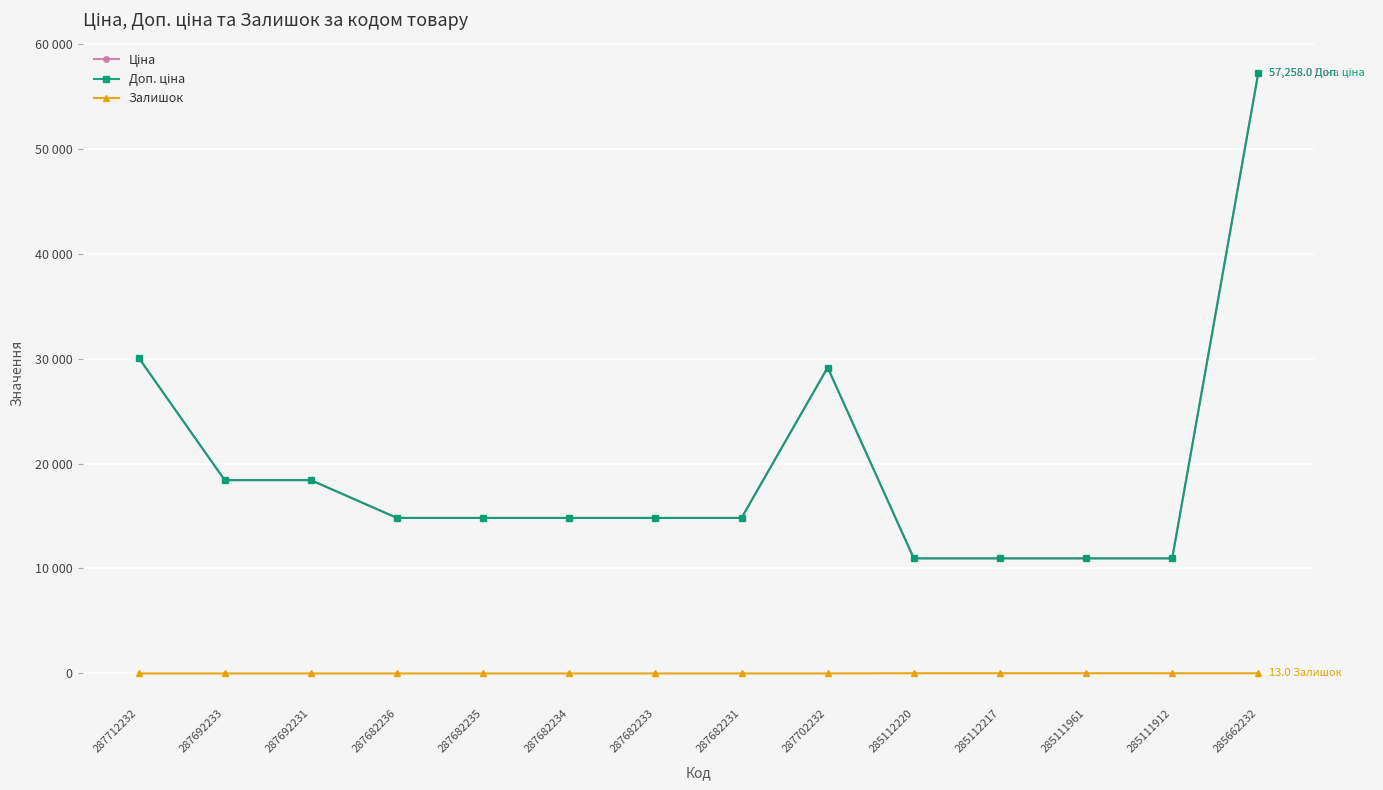

Between 285111961 and 285662232, which is larger?

285662232